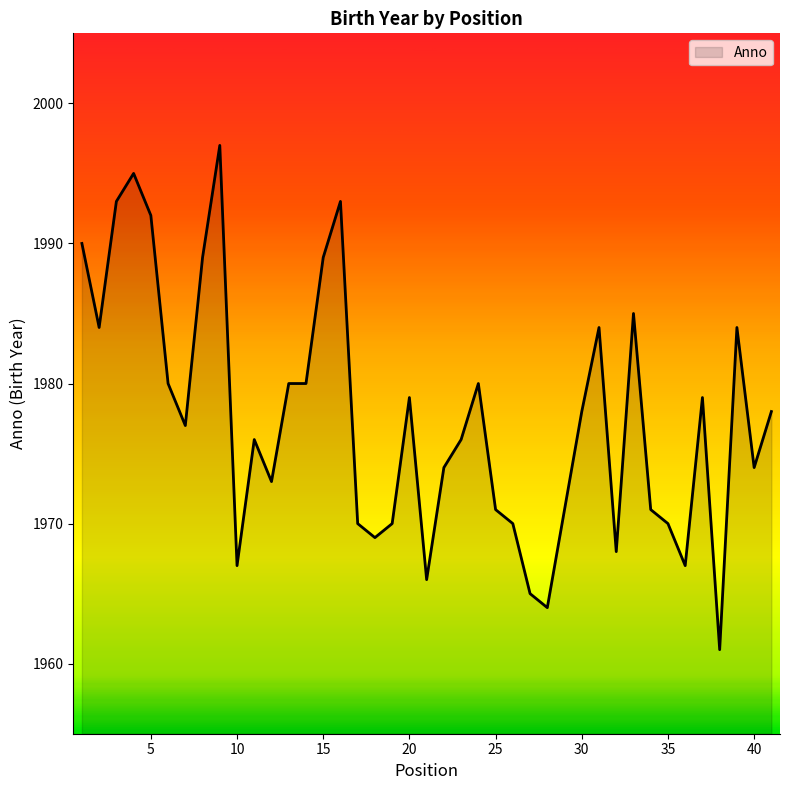

What is the greatest value displayed?

1997